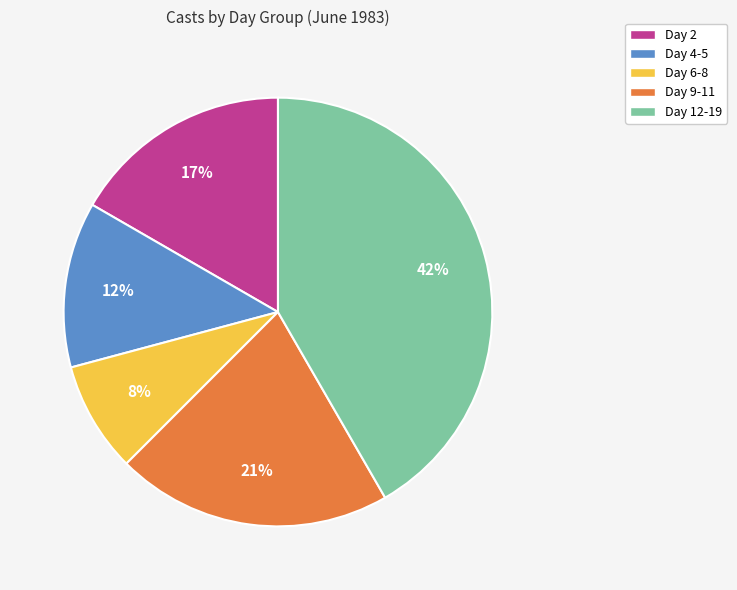

Does Day 2 represent more than half of the total?

No